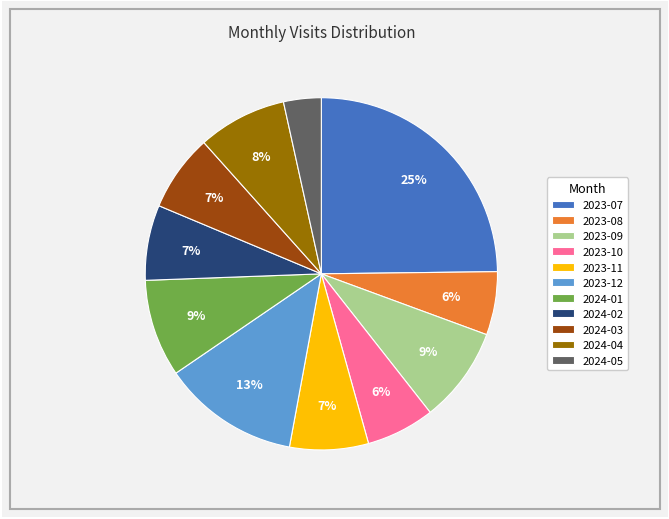

Which slice is the largest?

2023-07